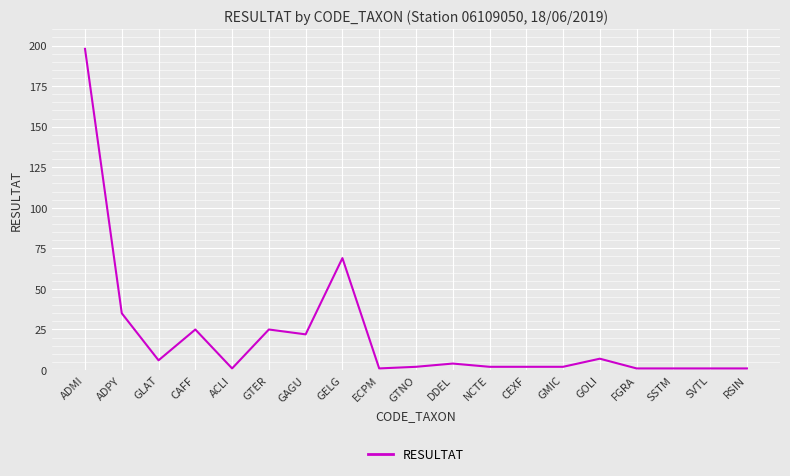

What is the difference between the values at ADPY and ADMI?

163